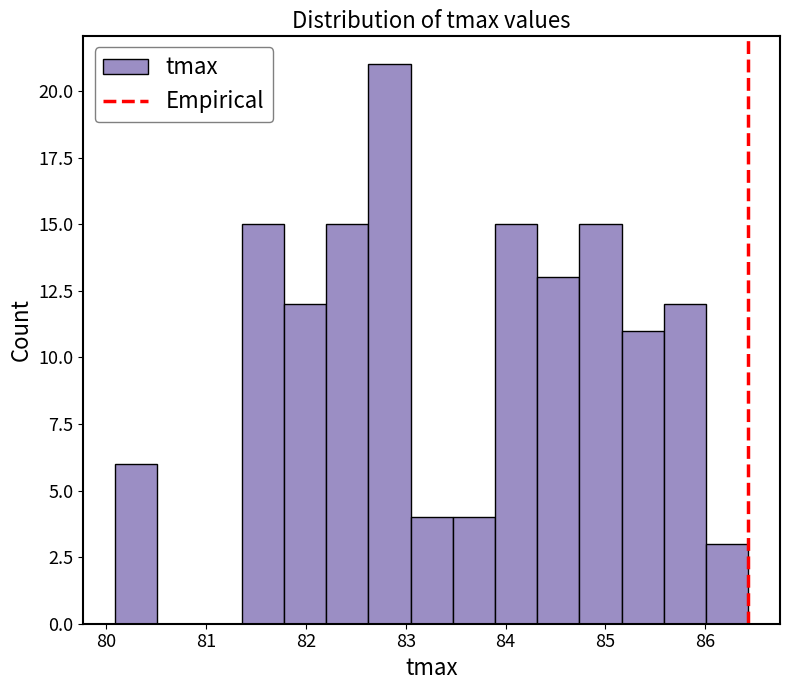

Reading left to right, transcribe this chart: for each bar, give the range it covers on the x-axis and its height. Neither the bar edges nor the heights are printed on the chart, so give them approximately, as read against the axes.

80.1 to 80.5: 6
80.5 to 80.9: 0
80.9 to 81.4: 0
81.4 to 81.8: 15
81.8 to 82.2: 12
82.2 to 82.6: 15
82.6 to 83.0: 21
83.0 to 83.5: 4
83.5 to 83.9: 4
83.9 to 84.3: 15
84.3 to 84.7: 13
84.7 to 85.2: 15
85.2 to 85.6: 11
85.6 to 86.0: 12
86.0 to 86.4: 3